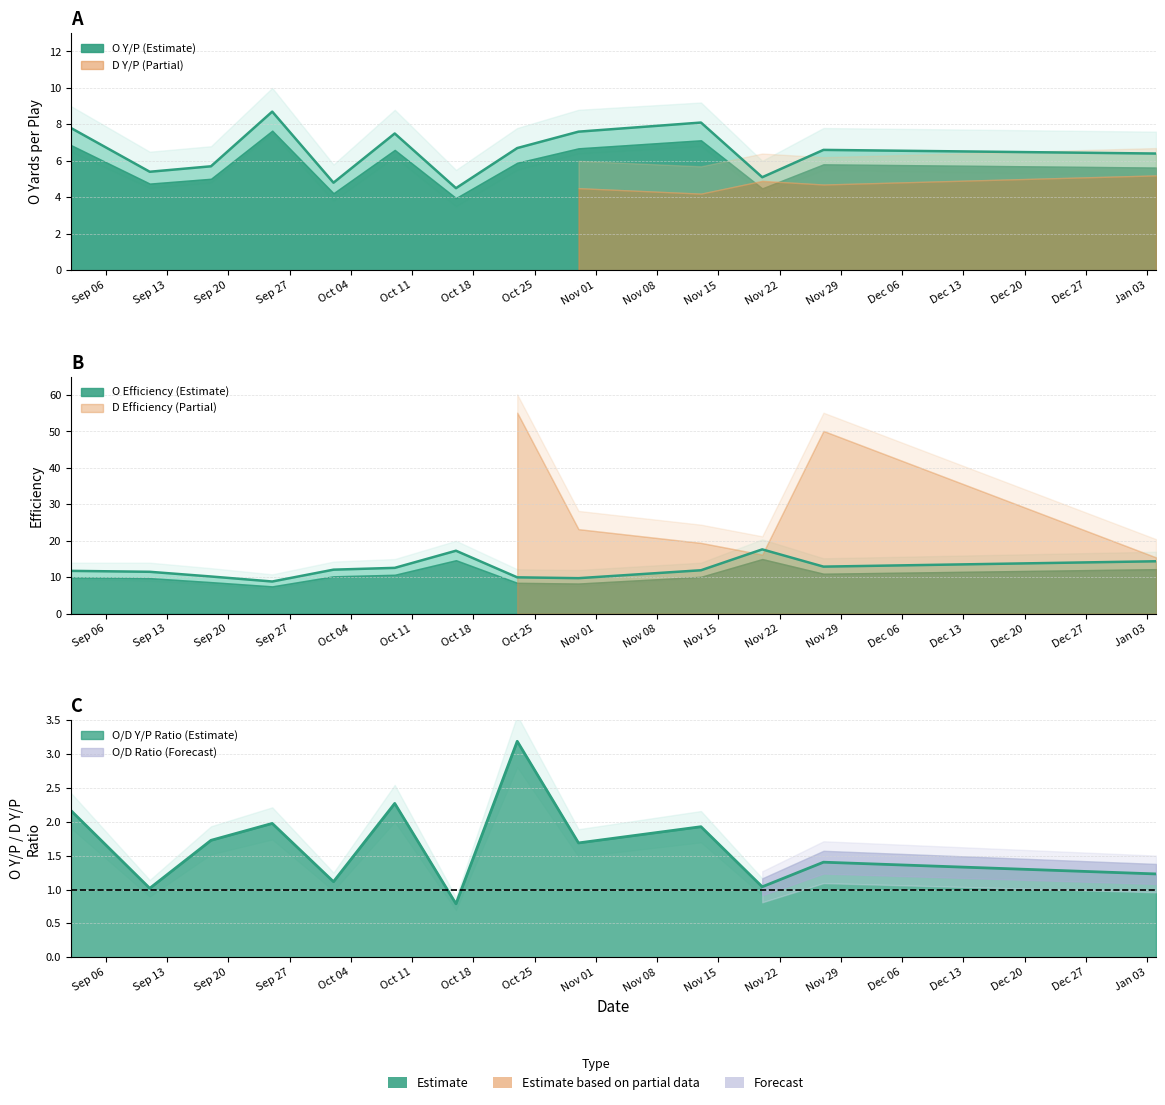

Count the number of data series in this chart.

2